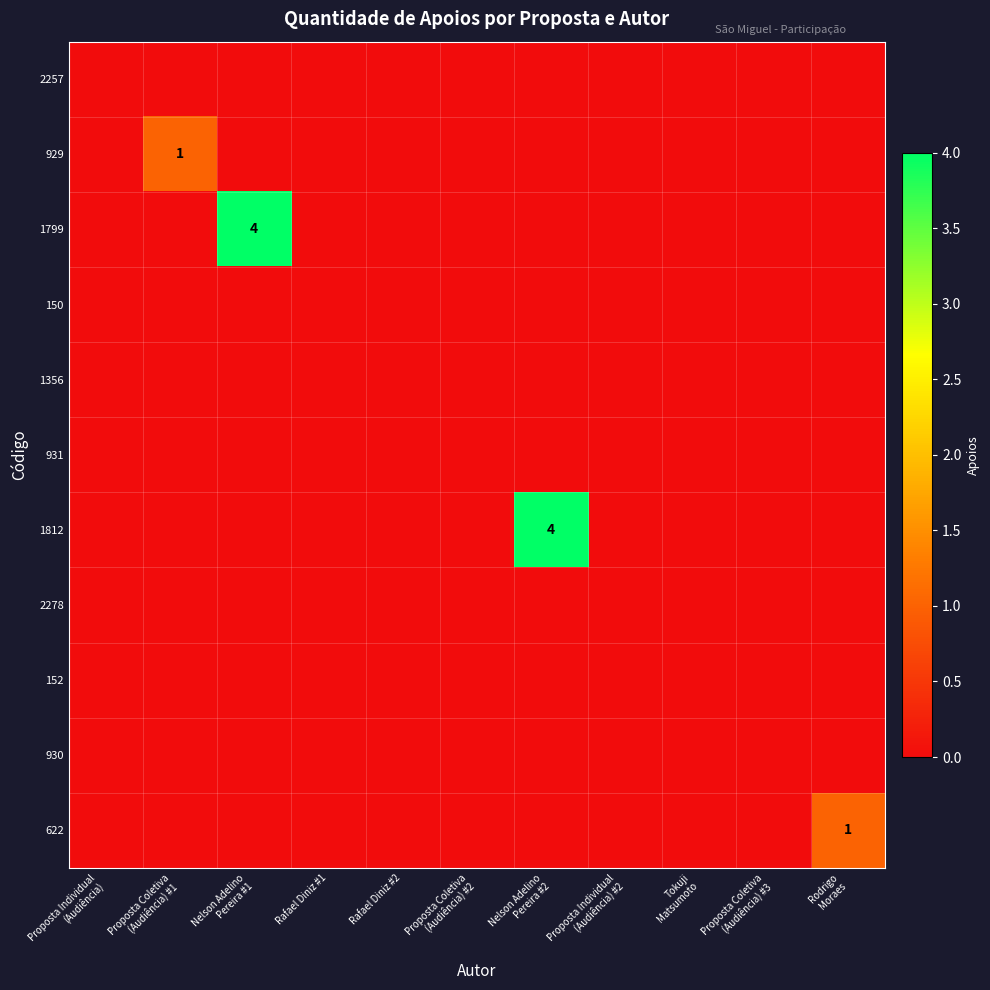

How many 929 values are between 0 and 1?

11